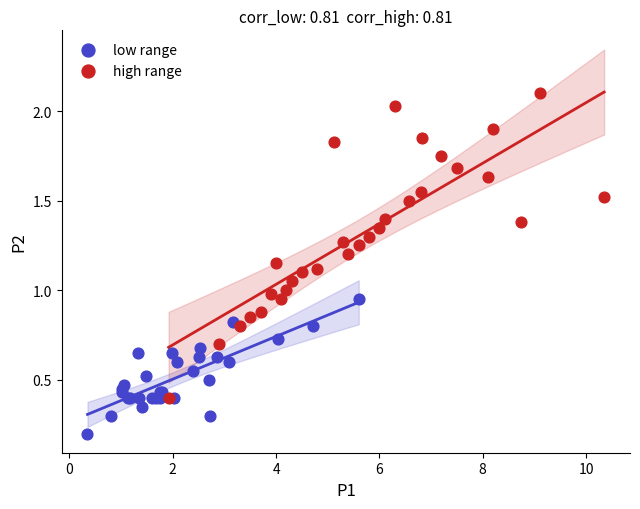

Which series has the largest Y range (max minus min)?

high range